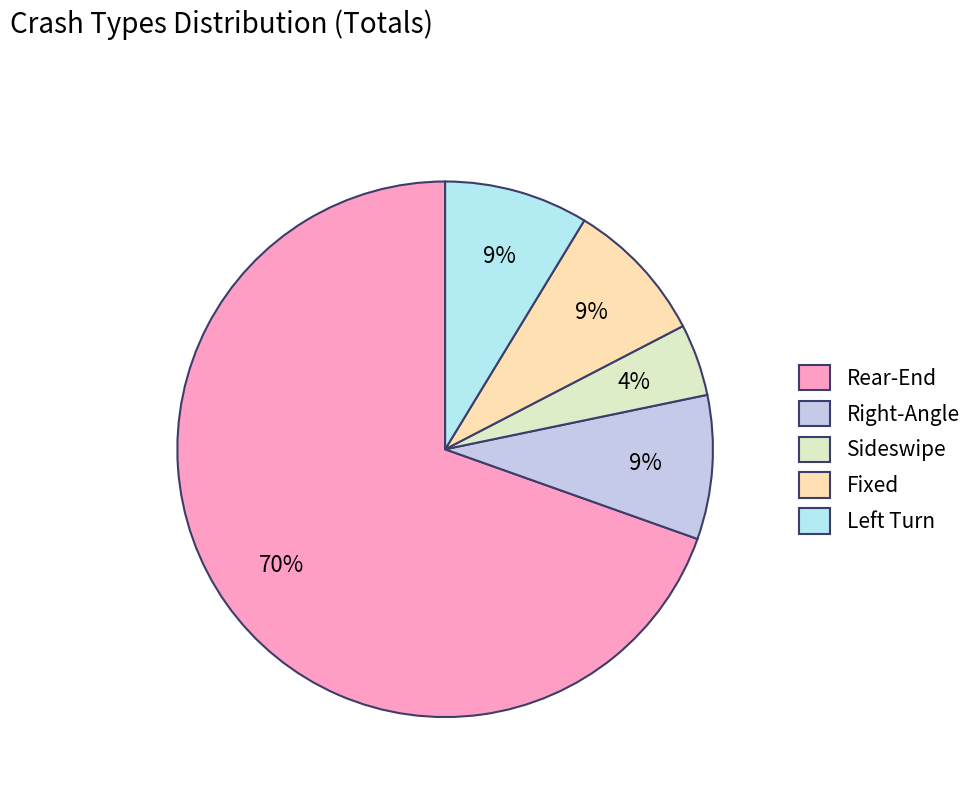

Which slice represents more than half of the pie?

Rear-End